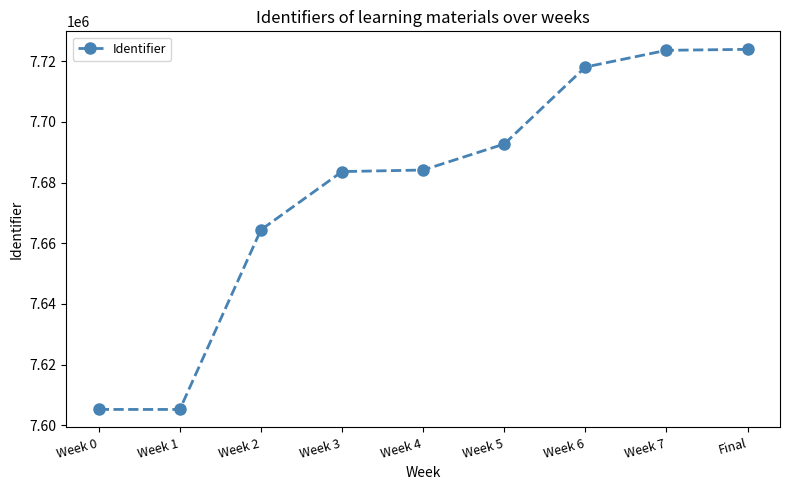

What is the label of the 8th point from the left?

Week 7